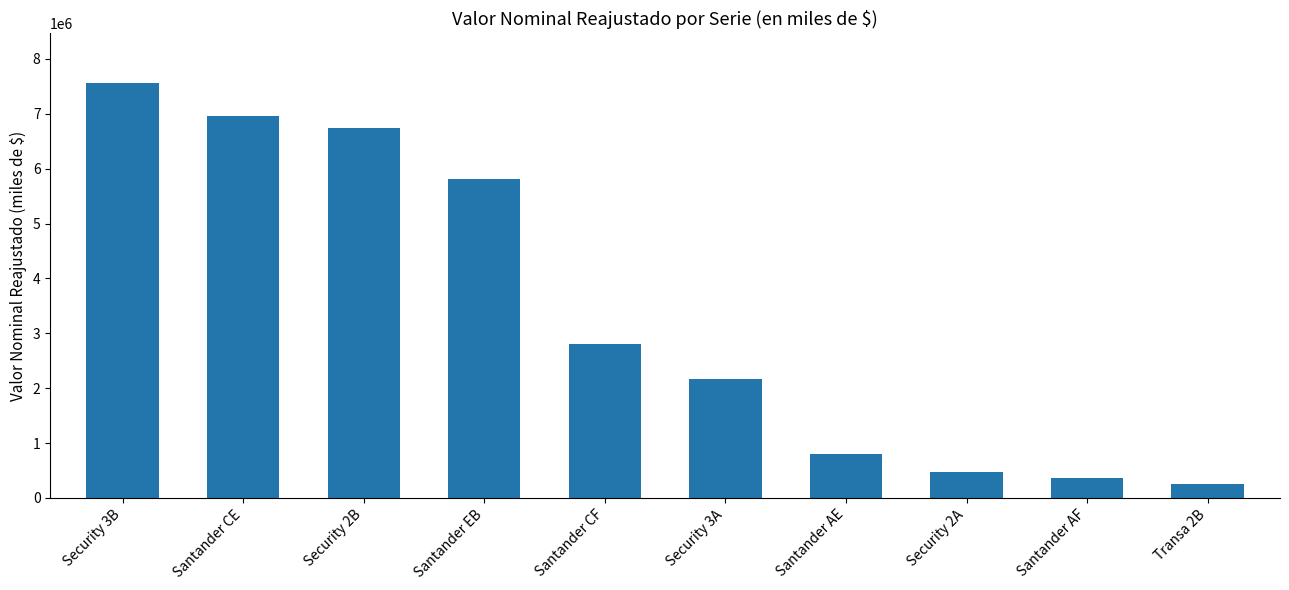

What is the label of the 10th bar from the left?

Transa 2B